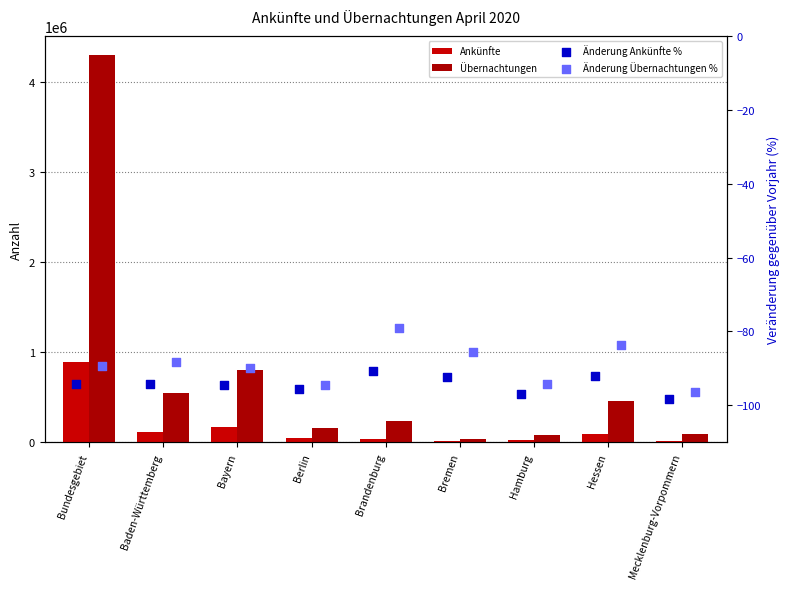

At how many categories does at least one series exceed 541475?

3